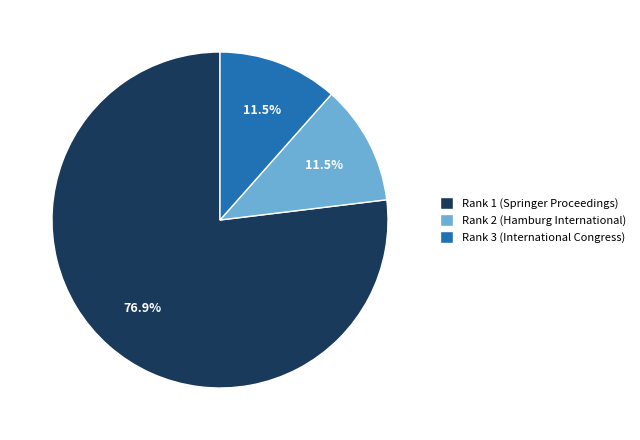

What is the total percentage of Rank 1 (Springer Proceedings) and Rank 2 (Hamburg International)?

88.5%